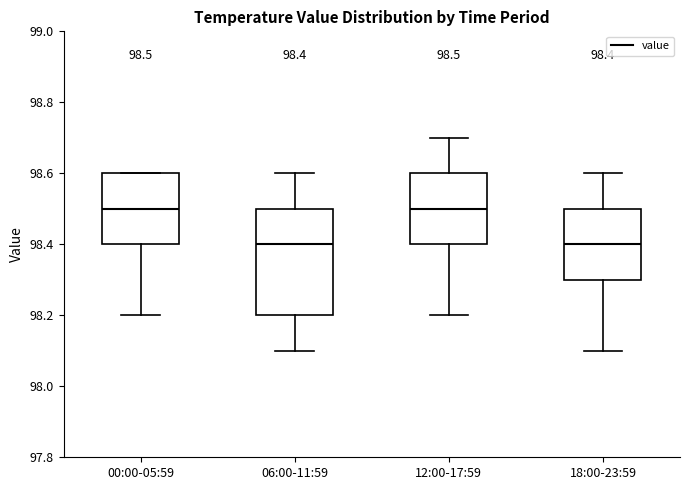

Comparing the boxes themselves (not the whiskers), which one is the tallest?

06:00-11:59